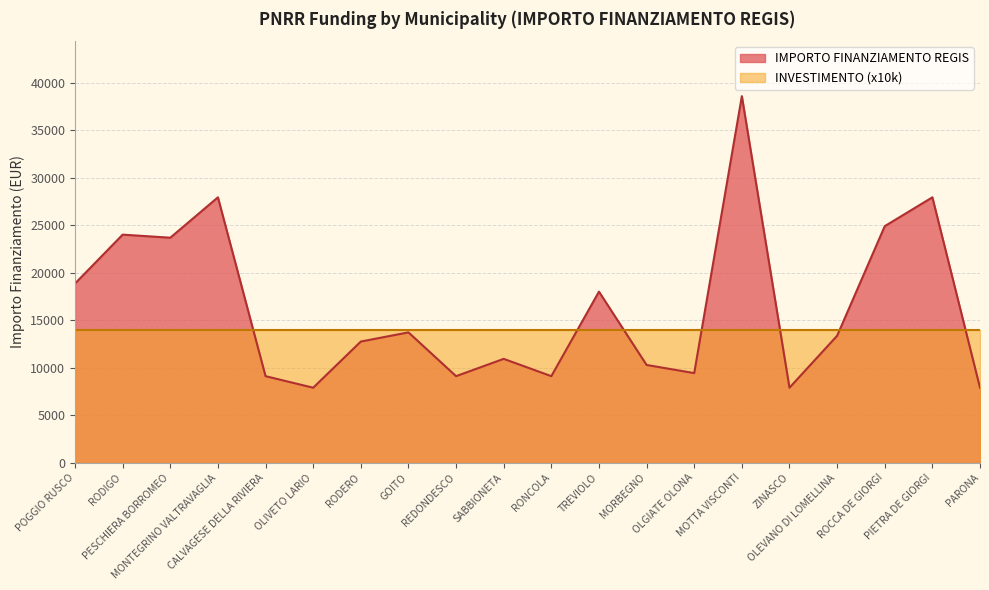

What is the value of the 12th point from the left?

17997